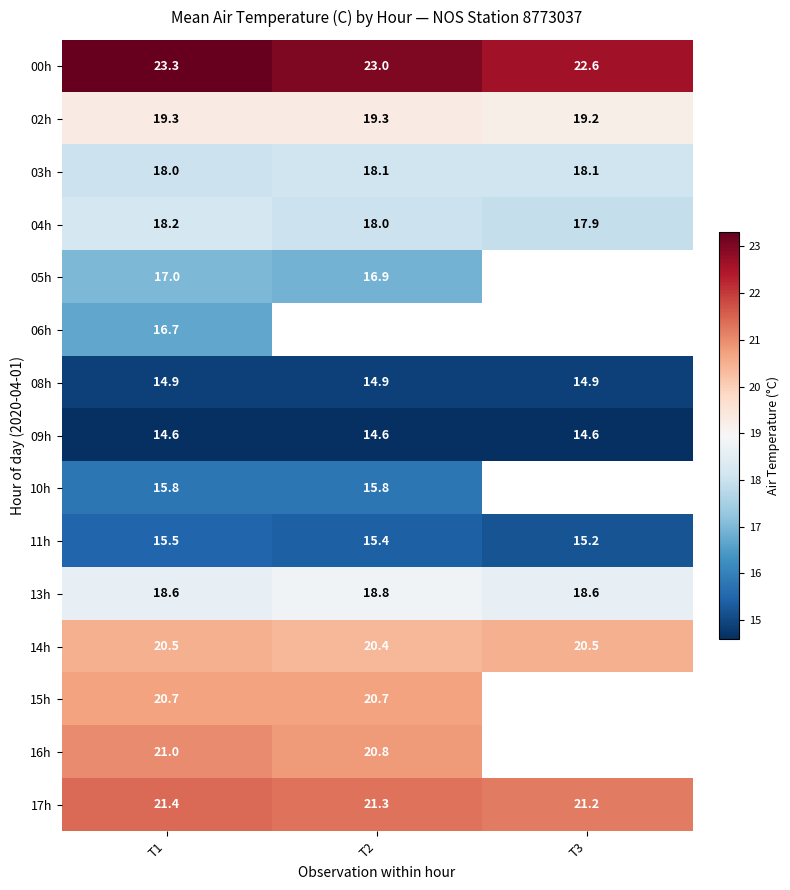

What is the difference between the highest and lowest values at T1?

8.7